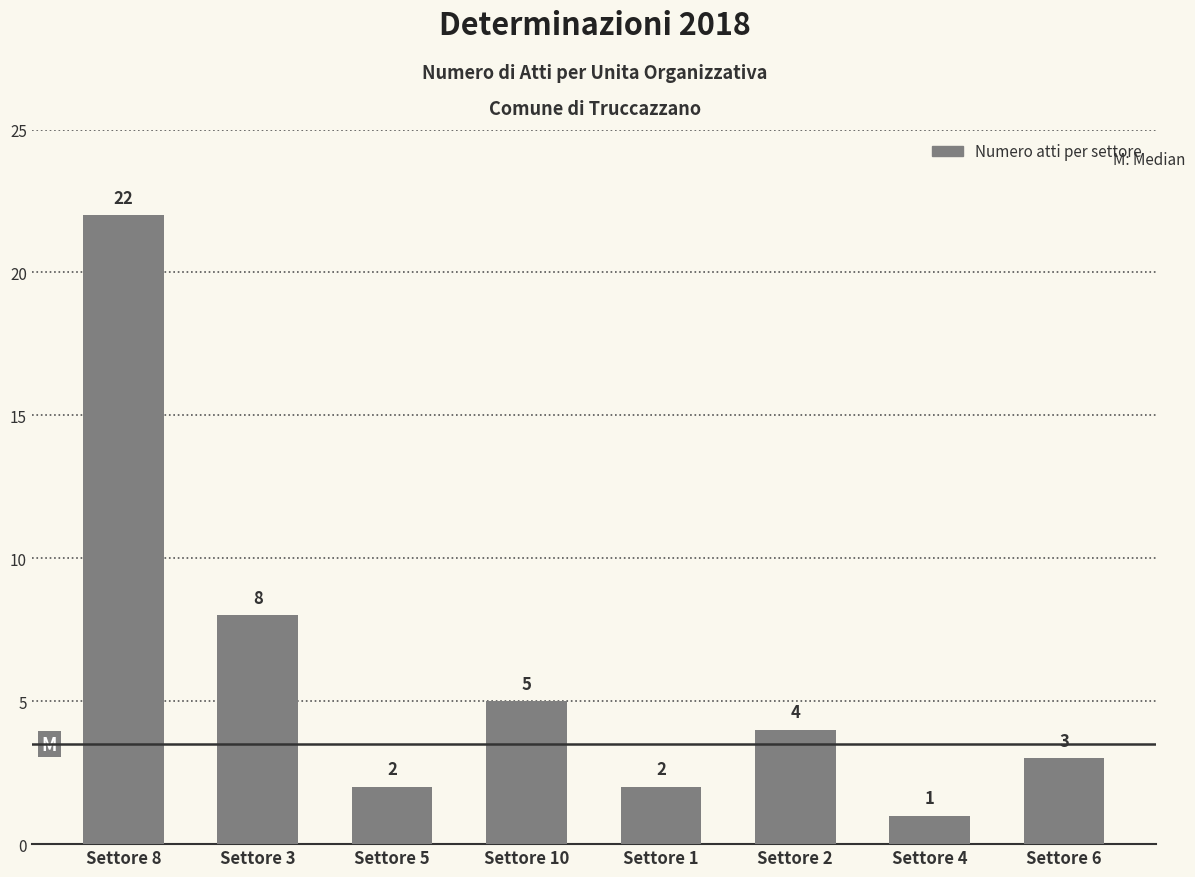

What is the ratio of the value at Settore 6 to the value at Settore 3?

0.4